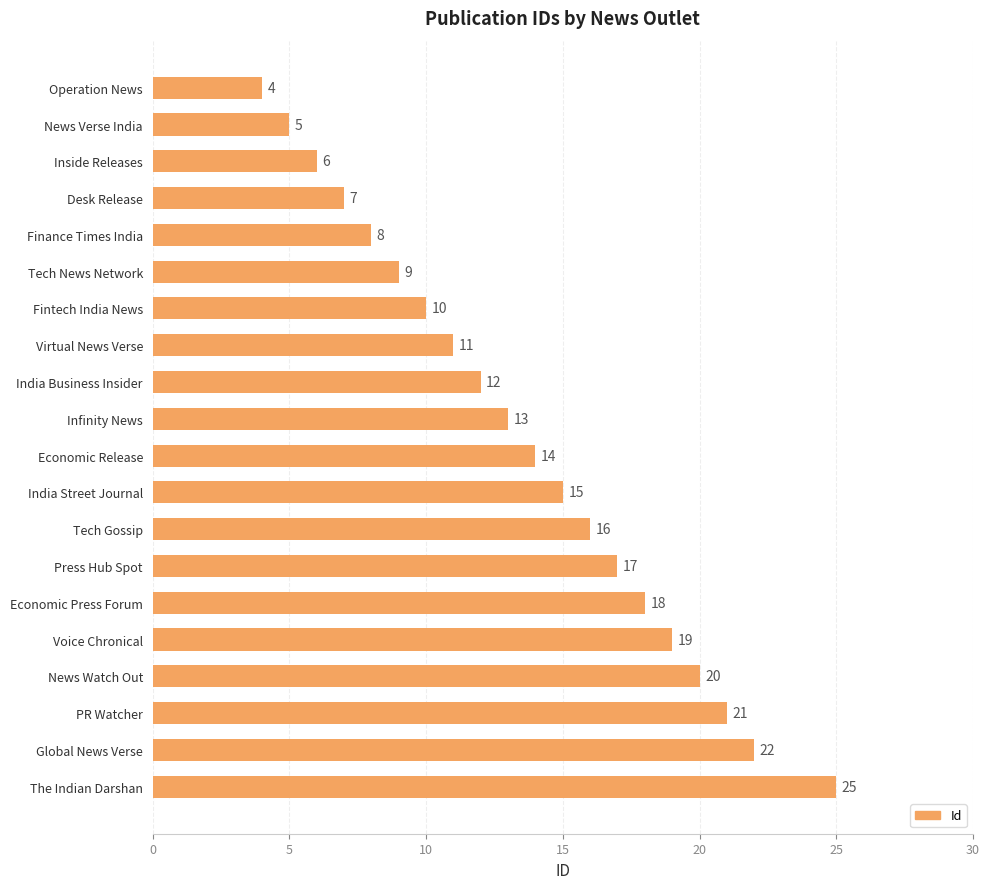

True or false: the data shows 27 at News Watch Out.

False